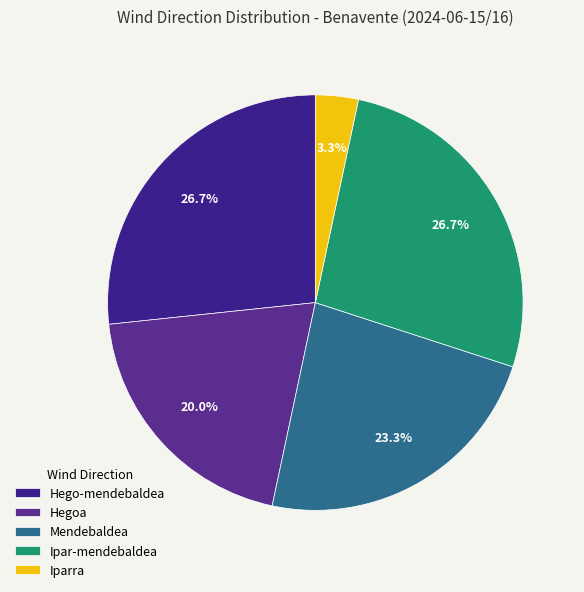

How many segments does this pie chart have?

5